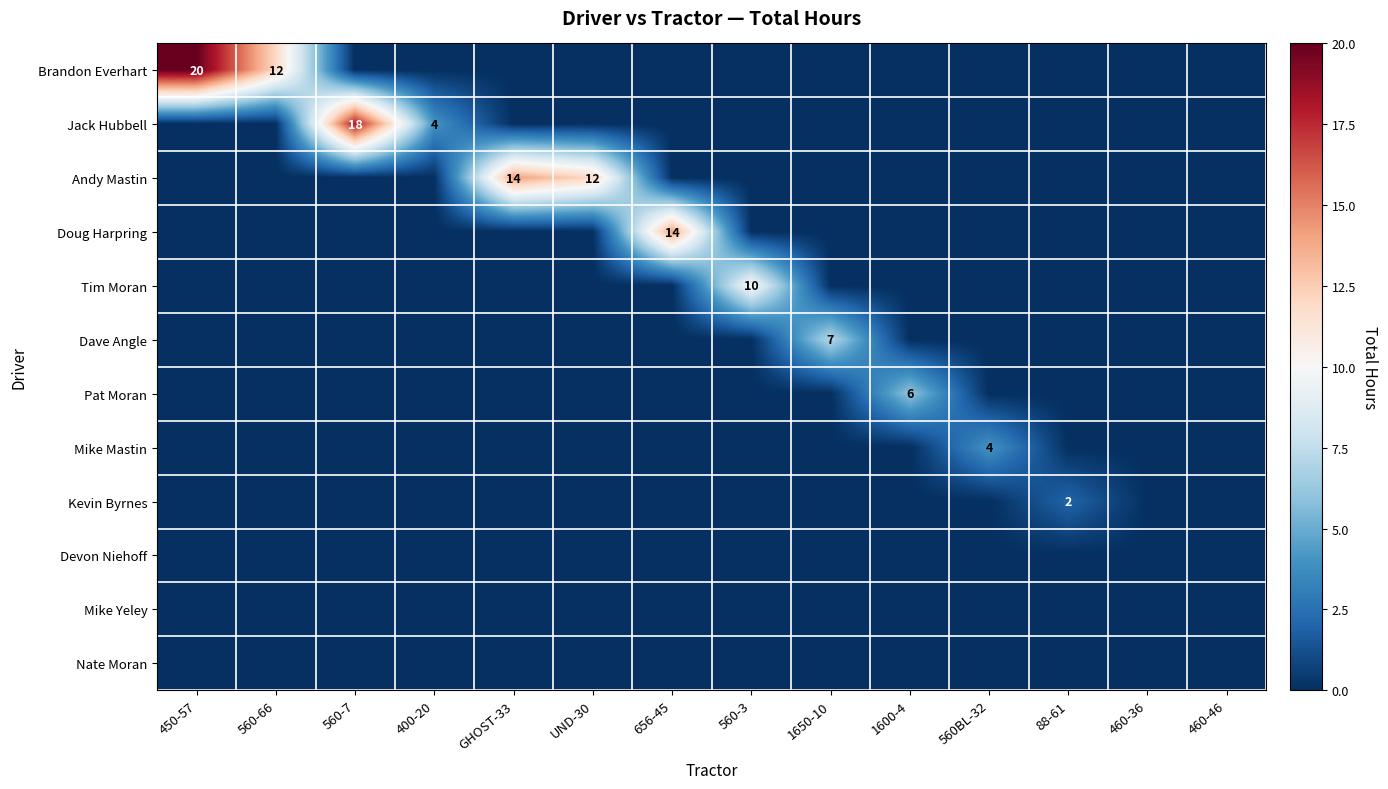

Which has a higher value, 1600-4 or 450-57?

450-57